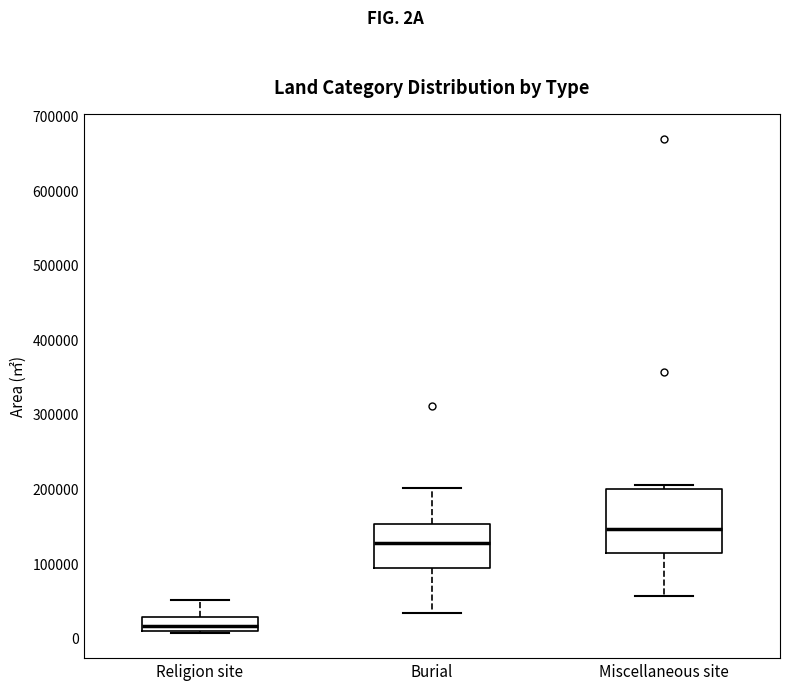

Reading left to right, transcribe this box plot: for each box, give where its median line is, the range the box spans, and where its two whiskers end, as read against the y-axis. The values are not printed on the chart, so give them approximately, as read against the axis.

Religion site: median 20000, box 10000 to 30000, whiskers 10000 (just below the box's lower edge) to 50000
Burial: median 130000, box 90000 to 150000, whiskers 30000 to 200000
Miscellaneous site: median 150000, box 110000 to 200000, whiskers 60000 to 200000 (just above the box's upper edge)